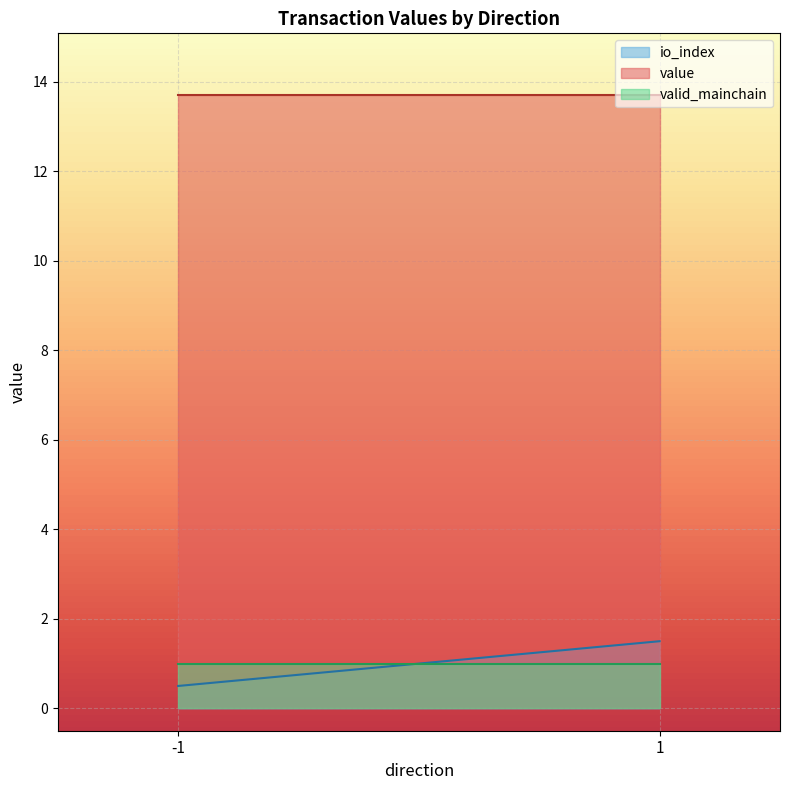

Rank the series at 1 from highest to lowest value.

value, io_index, valid_mainchain